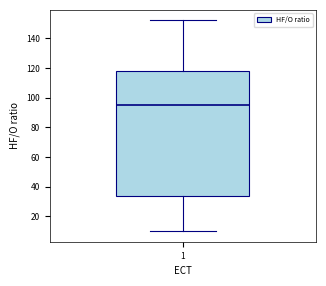

Read this box plot against the y-axis: the position of the median line, the range covered by the box, and the ends of both whiskers. The values are not printed on the chart, so give them approximately, as read against the axis.

median 96, box 34 to 118, whiskers 10 to 152